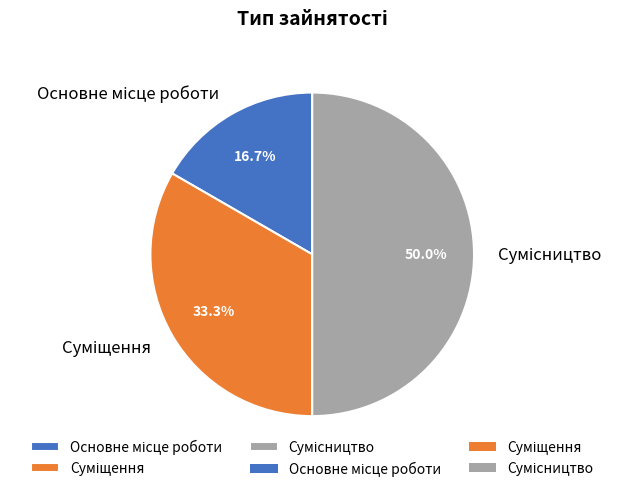

To the nearest percent, what is the difference between the largest and smallest slice percentages?

33%